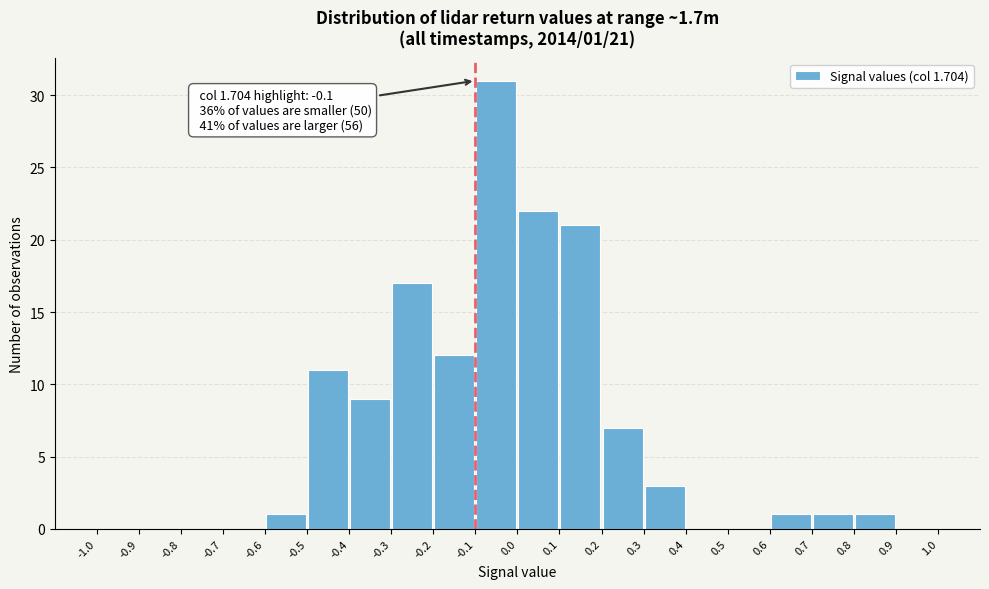

Over which range of the x-axis is the bar tallest?

-0.1 to 0.0